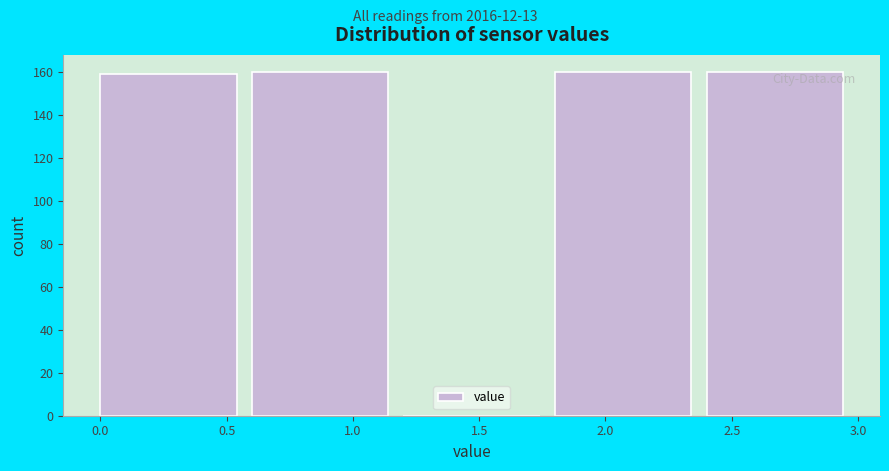

What is the height of the bar covering 2.4 to 3.0 on the x-axis? The values are not printed on the chart, so give them approximately, as read against the axis.

160